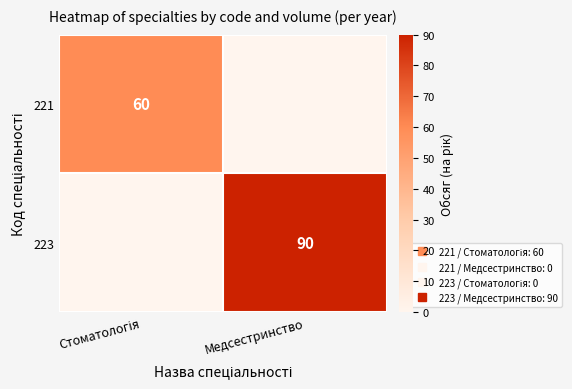

Which category has the lowest value across all series?

Медсестринство